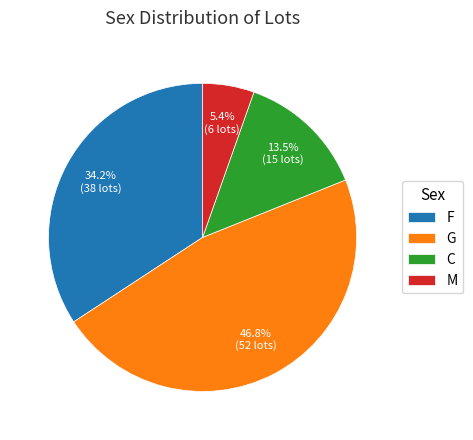

Which category has the biggest portion of the pie?

G